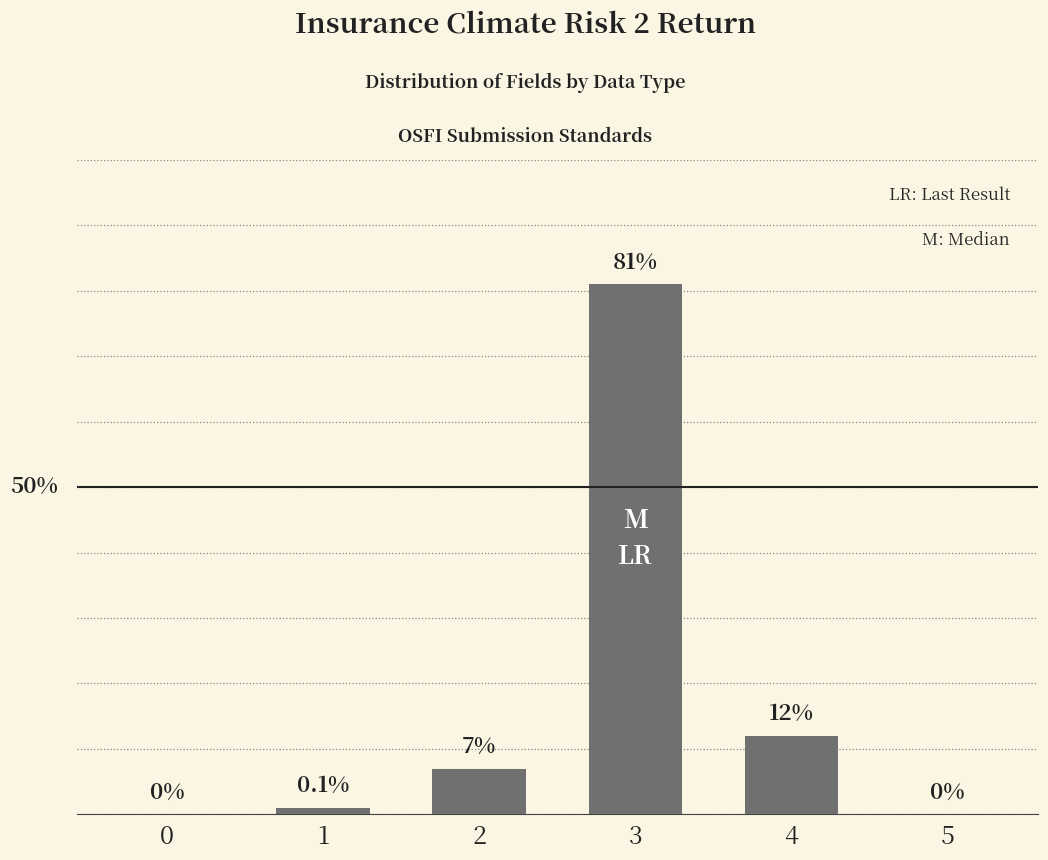

Between 2 and 4, which is larger?

4